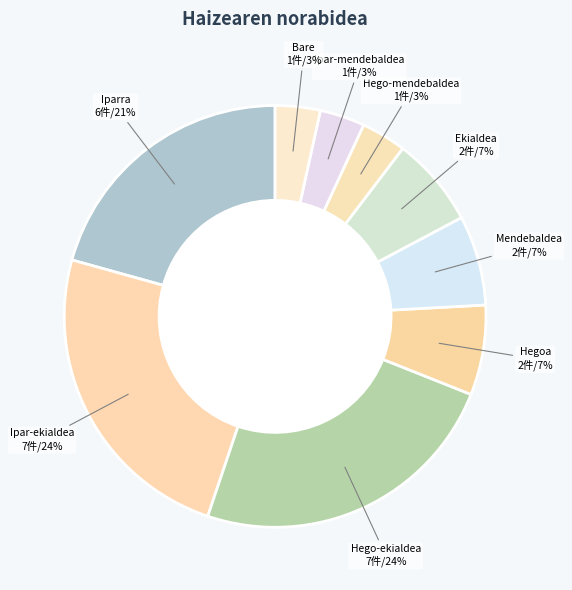

How many segments does this pie chart have?

9